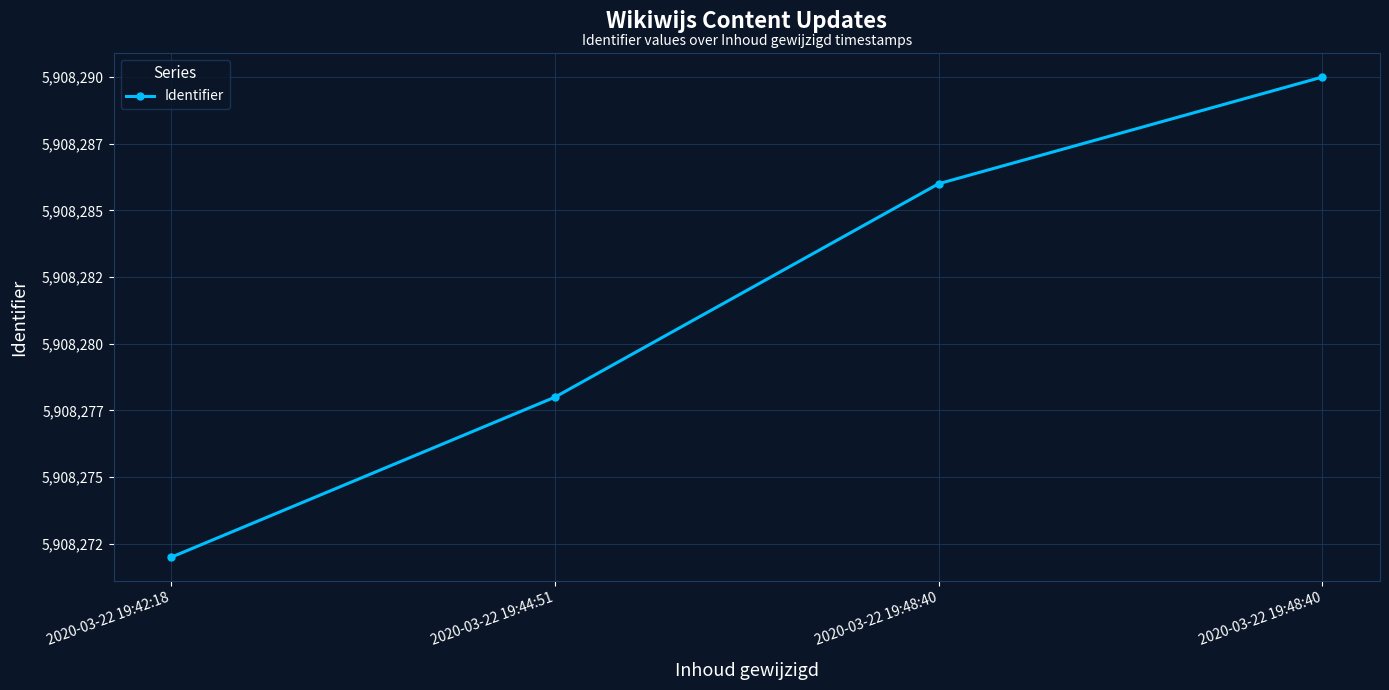

Reading left to right, extract all data points from this chart.

5908272	5908278	5908286	5908290